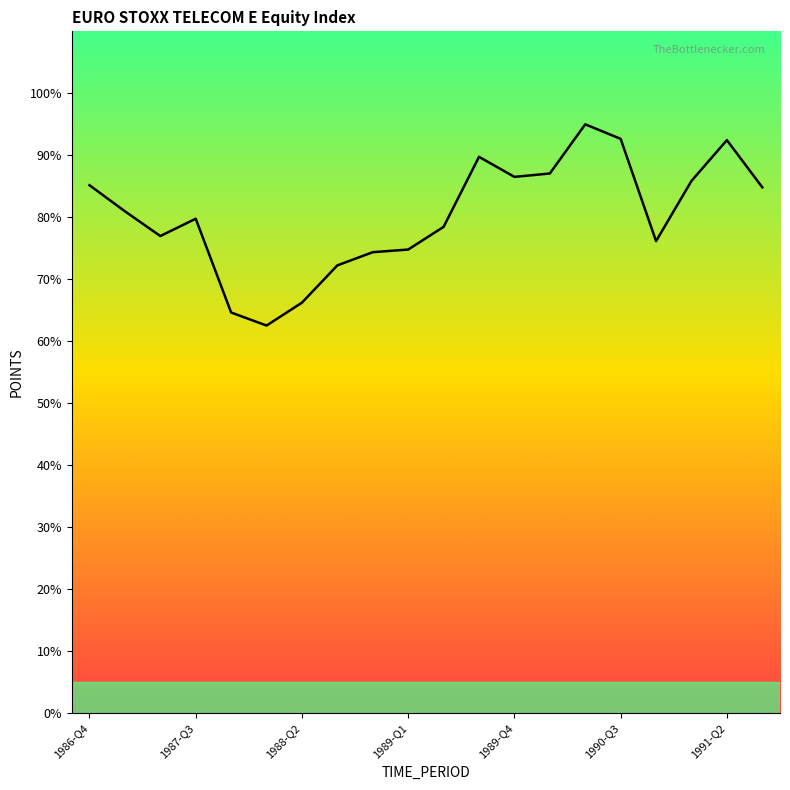

What is the difference between the maximum and minimum values?

32.5